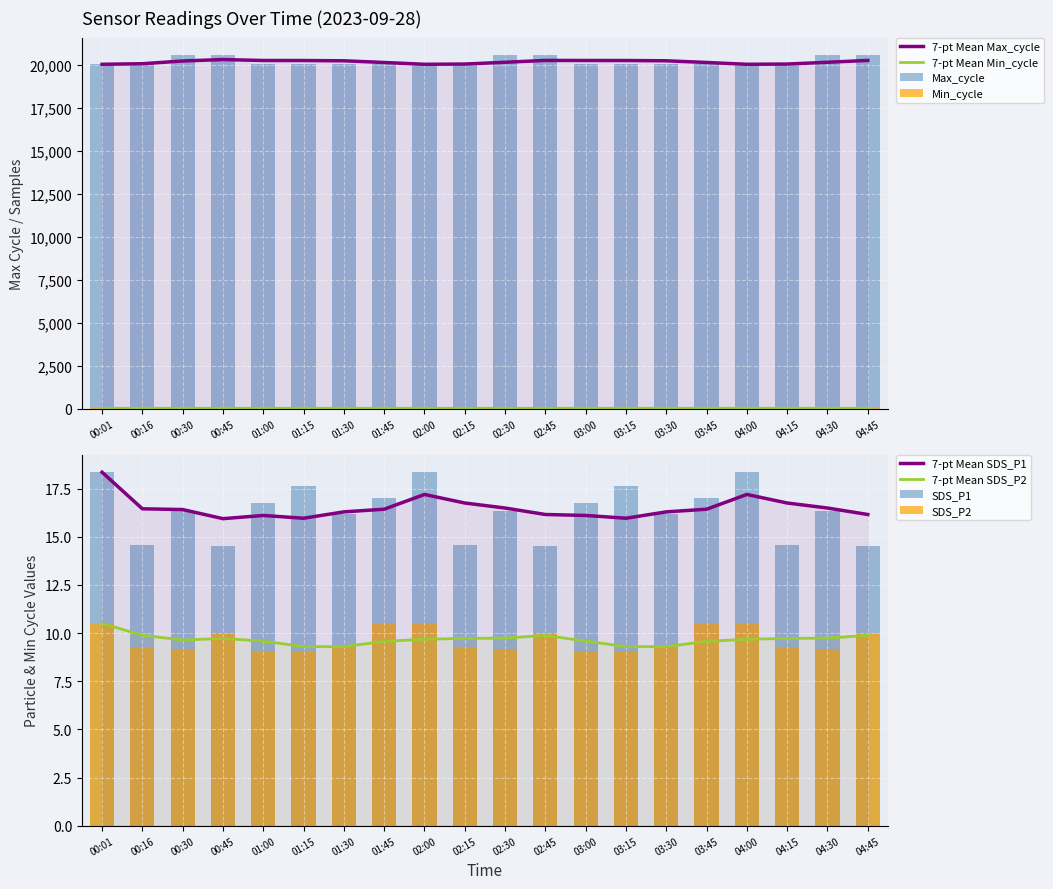

Is the value of Min_cycle at 01:00 greater than the value of Max_cycle at 00:45?

No